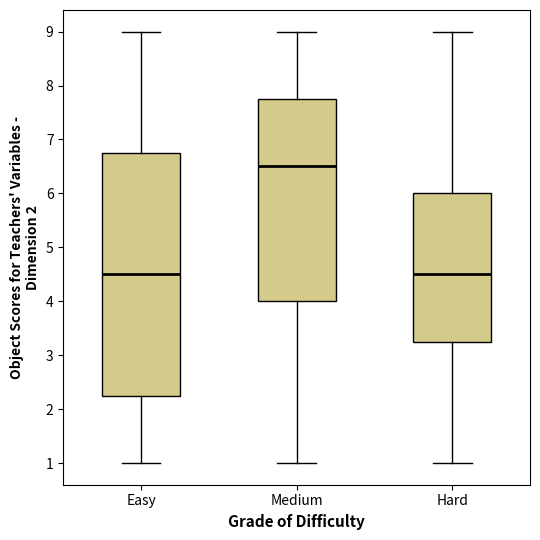

Where does the lower whisker of the box for Medium end on the y-axis? The values are not printed on the chart, so give them approximately, as read against the axis.

1.0